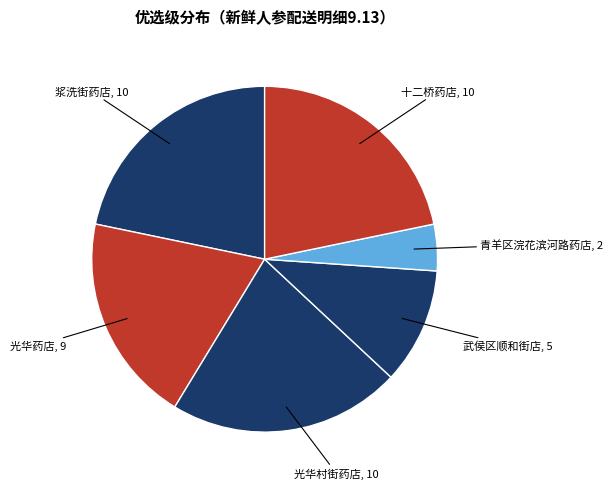

Between 浆洗街药店 and 光华药店, which is larger?

浆洗街药店